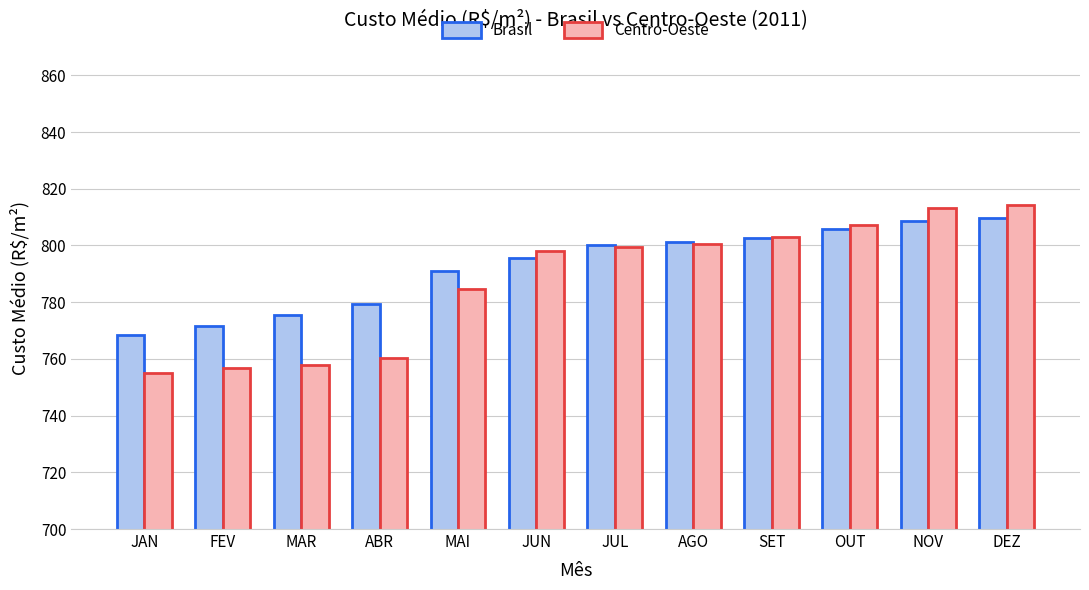

How many data points in Brasil are less than 800?

6